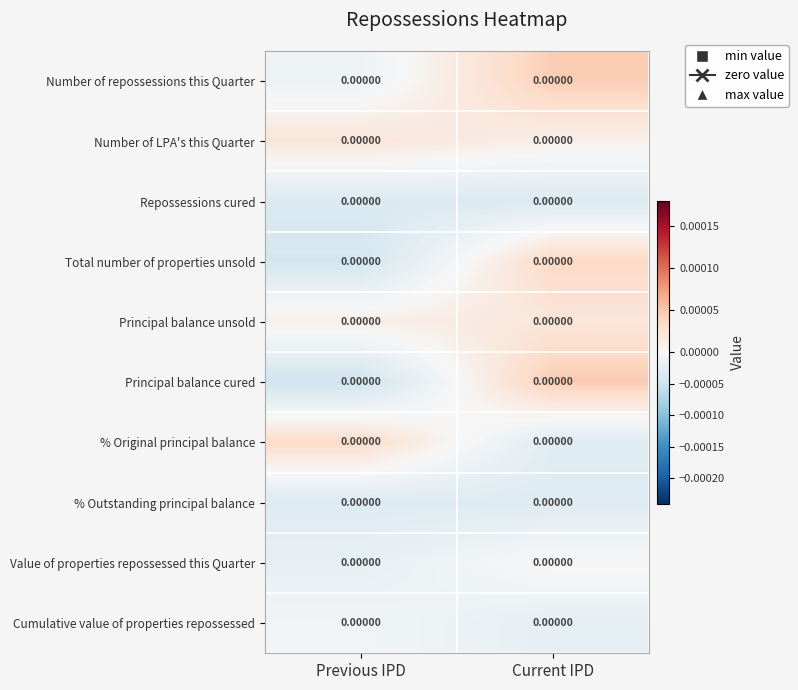

Rank the series by their maximum value, from lowest to highest.

Repossessions cured, % Outstanding principal balance, Cumulative value of properties repossessed, Value of properties repossessed this Quarter, Principal balance unsold, Number of LPA's this Quarter, % Original principal balance, Total number of properties unsold, Number of repossessions this Quarter, Principal balance cured